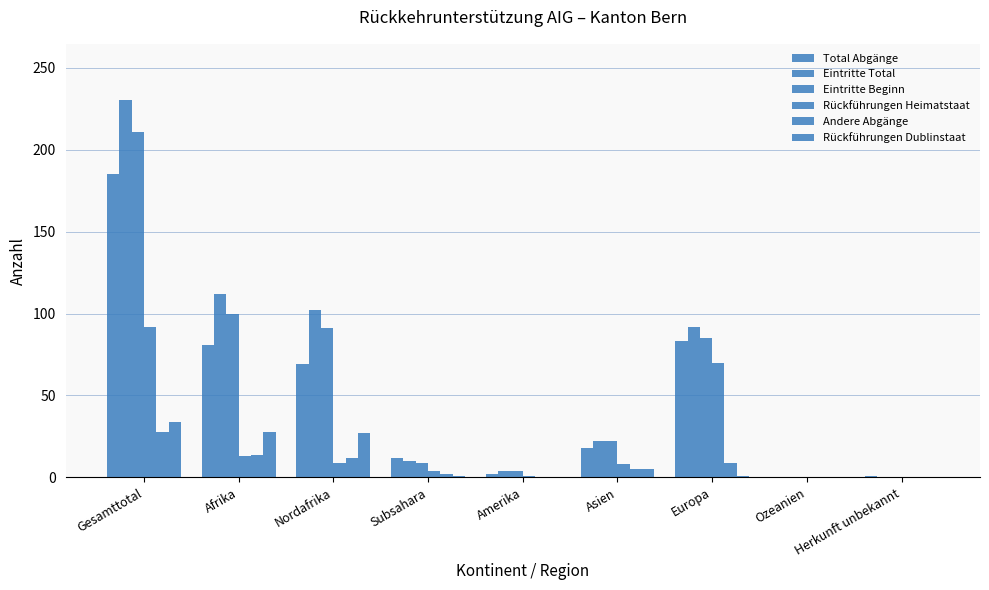

What is the difference between the Rückführungen Dublinstaat values at Subsahara and Ozeanien?

1